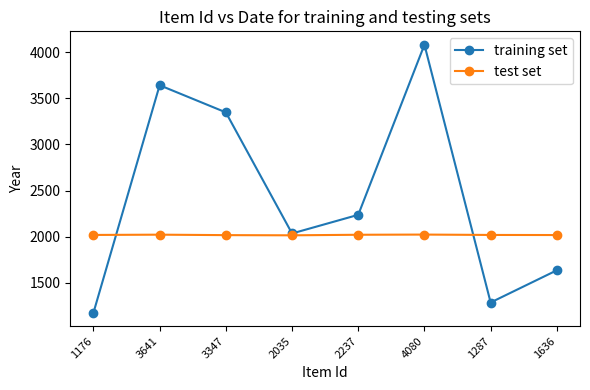

What value does the test set series have at 3641?

2022